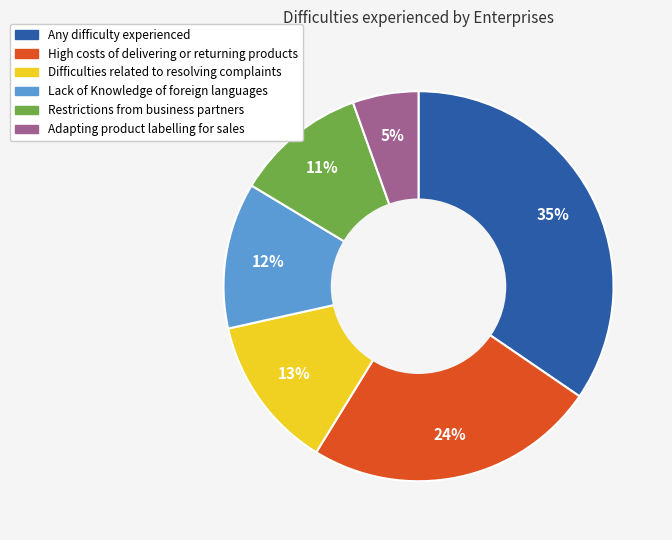

Is it true that Lack of Knowledge of foreign languages is 25% of the pie?

False